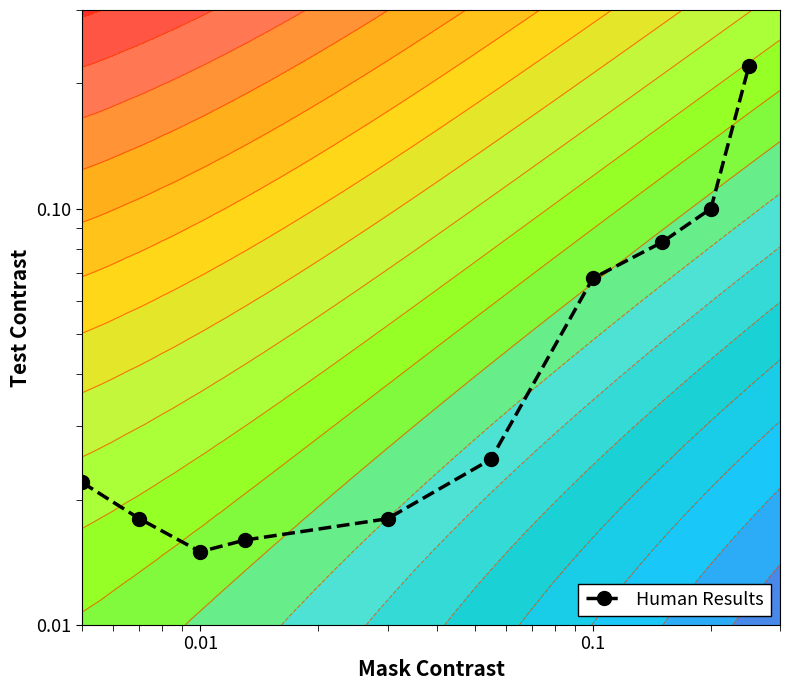

How many distinct data groups are displayed?

1